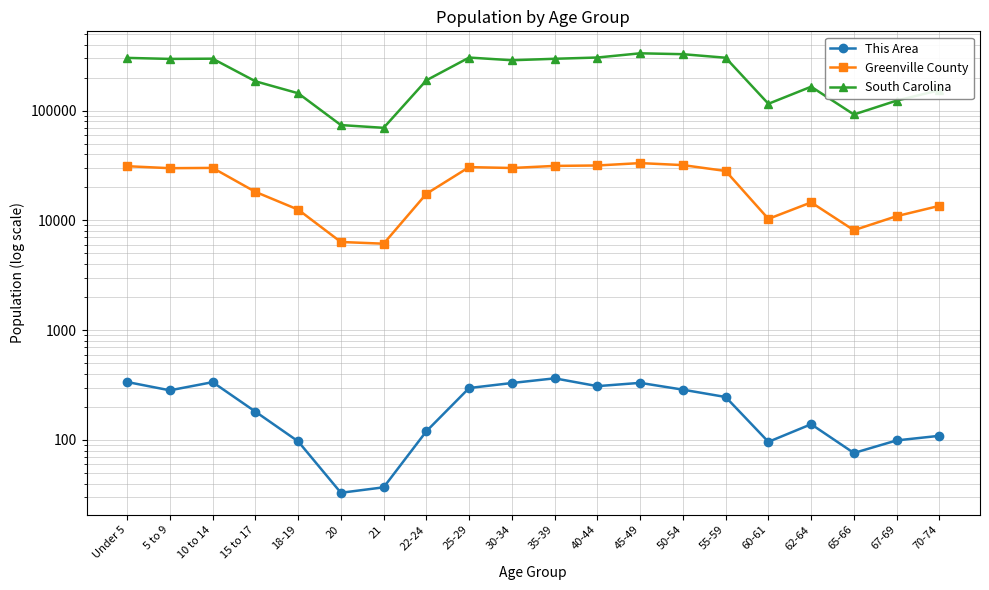

Which series has the largest total across all categories?

South Carolina